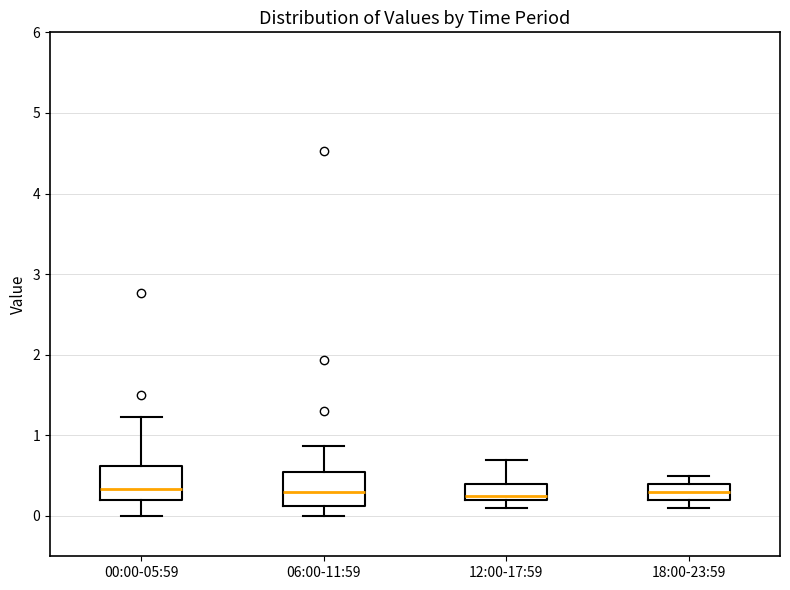

Where is the lower edge of the box for 06:00-11:59 on the y-axis? The values are not printed on the chart, so give them approximately, as read against the axis.

0.1